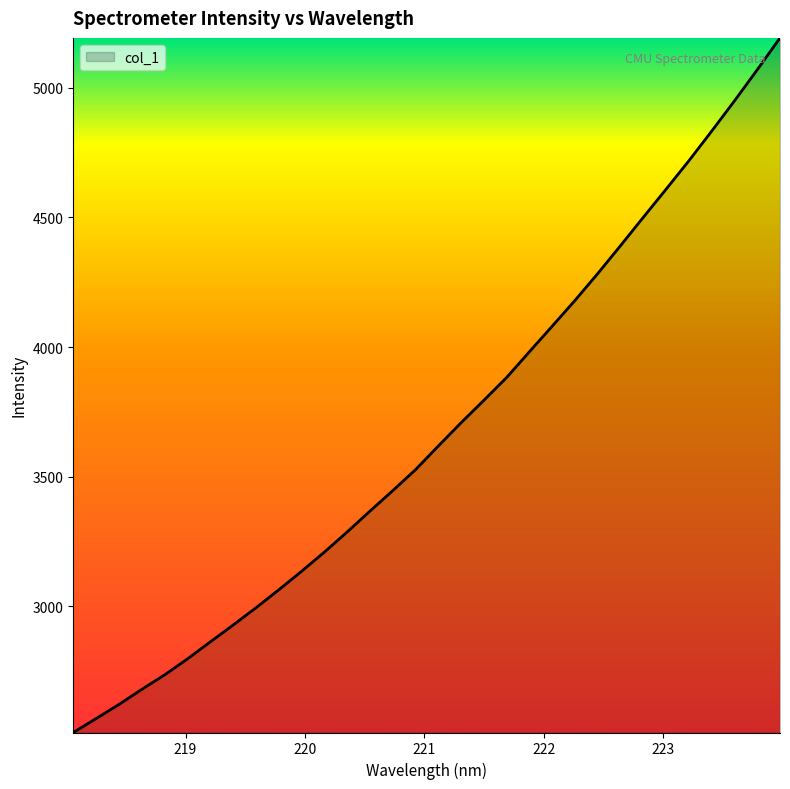

What is the difference between the maximum and minimum values?

2678.4